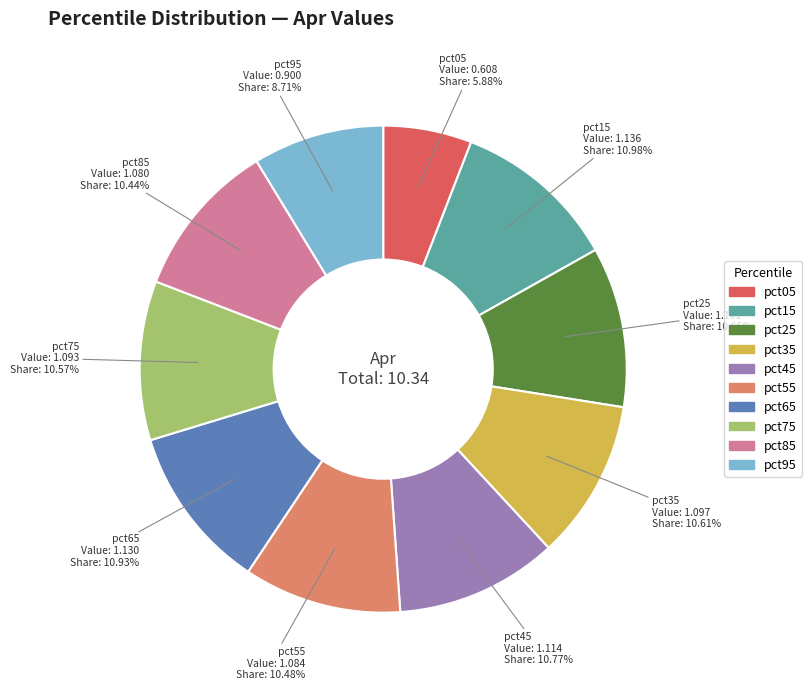

How many slices are in this pie chart?

10